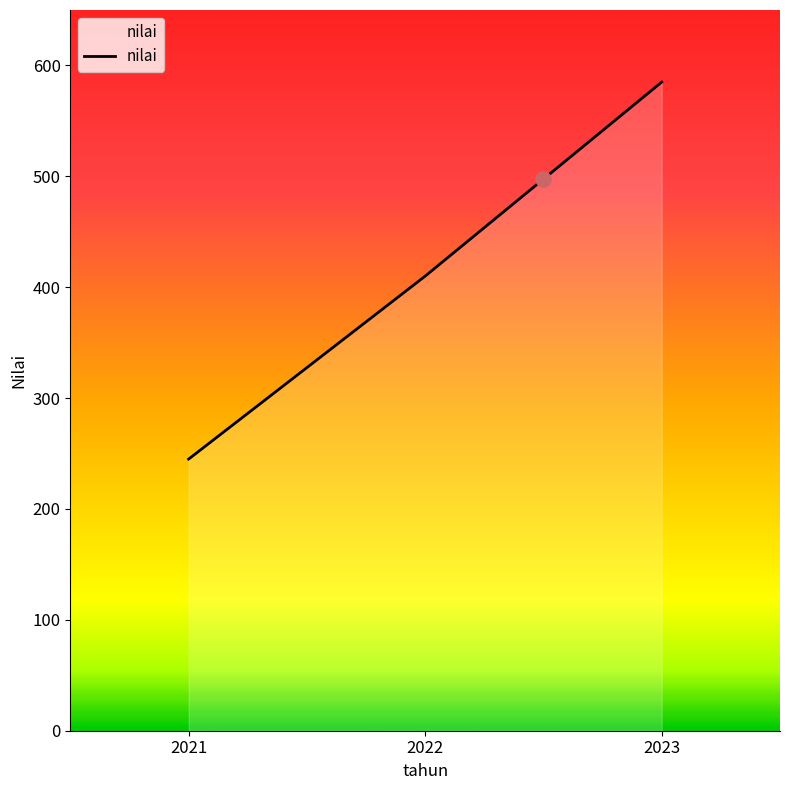

Between 2023 and 2022, which is larger?

2023